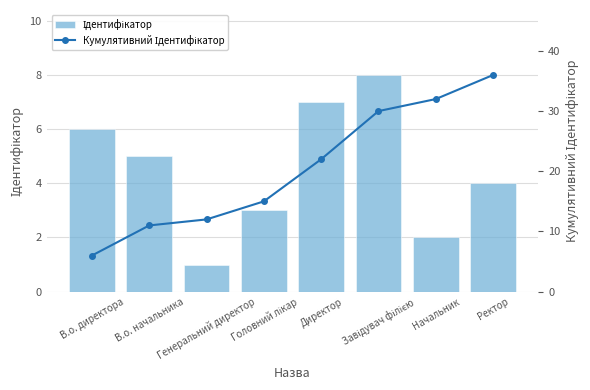

What is the label of the 7th bar from the right?

В.о. начальника